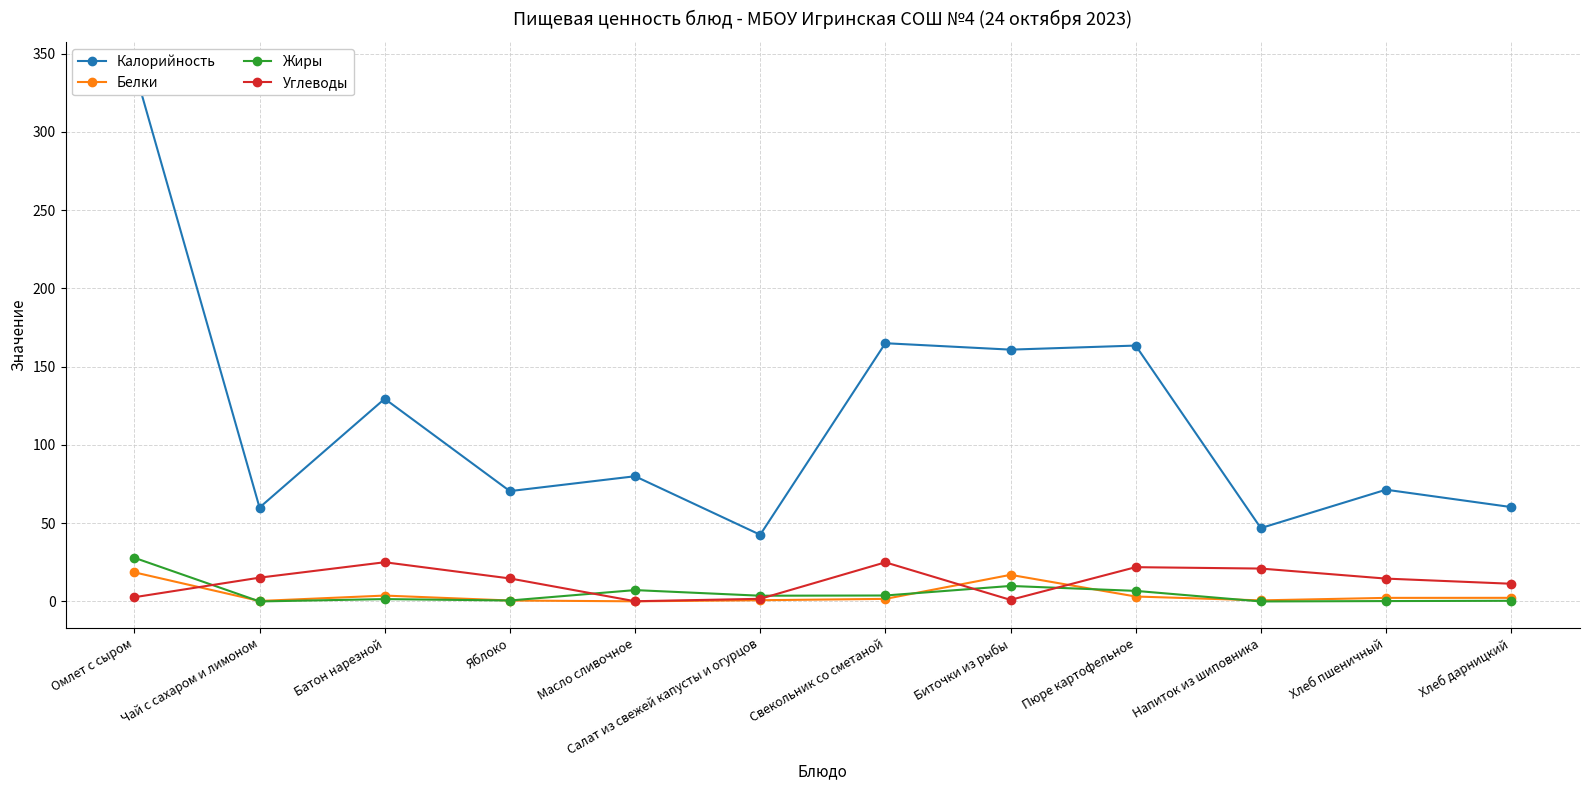

How many intersections are there between Жиры and Углеводы?

5